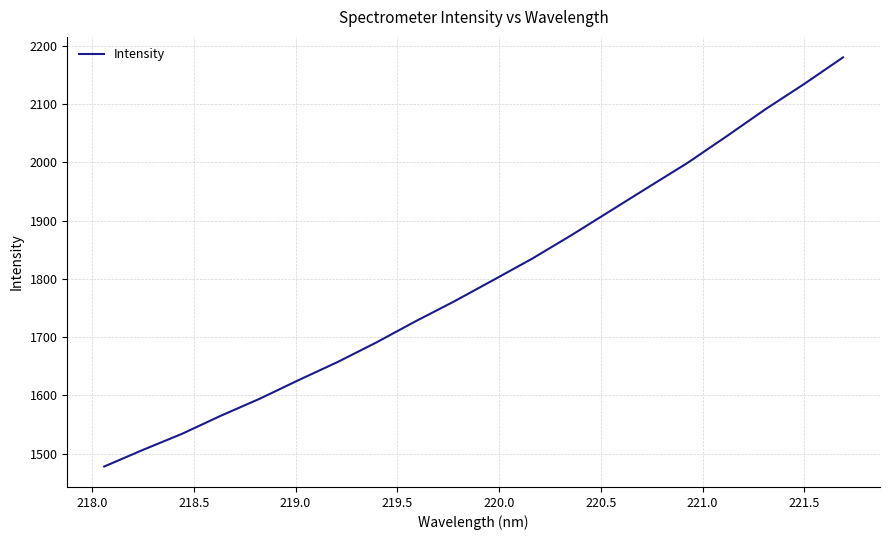

What is the minimum value shown in the chart?

1477.8